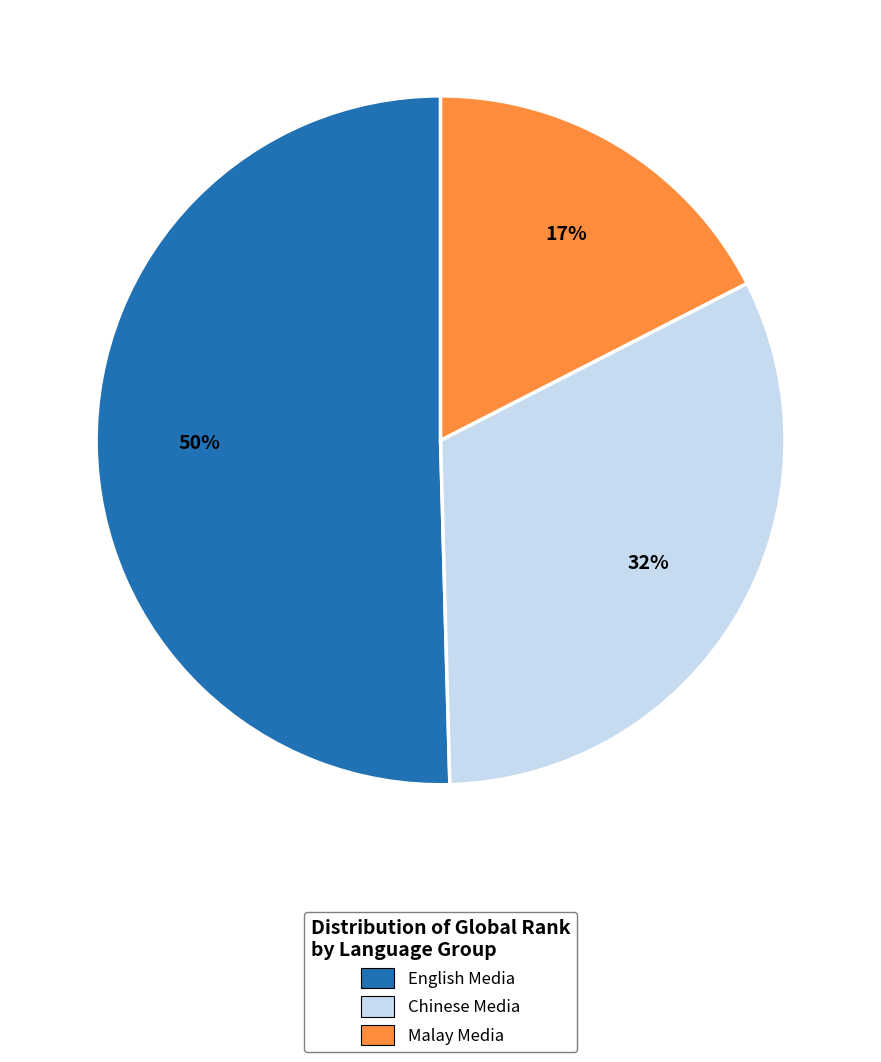

Rank the categories by value from highest to lowest.

English Media, Chinese Media, Malay Media